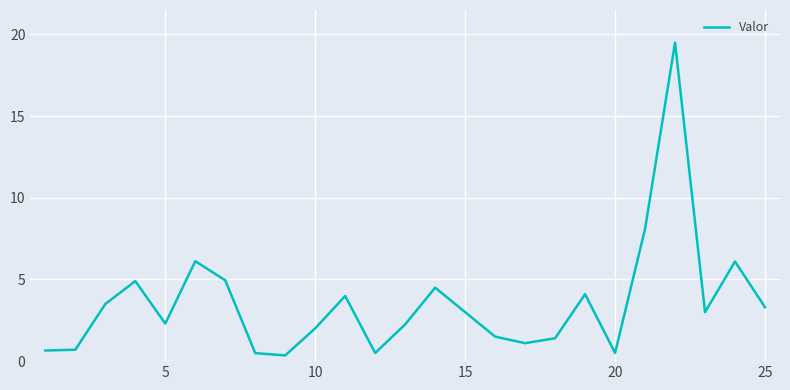

What is the maximum value shown in the chart?

19.5